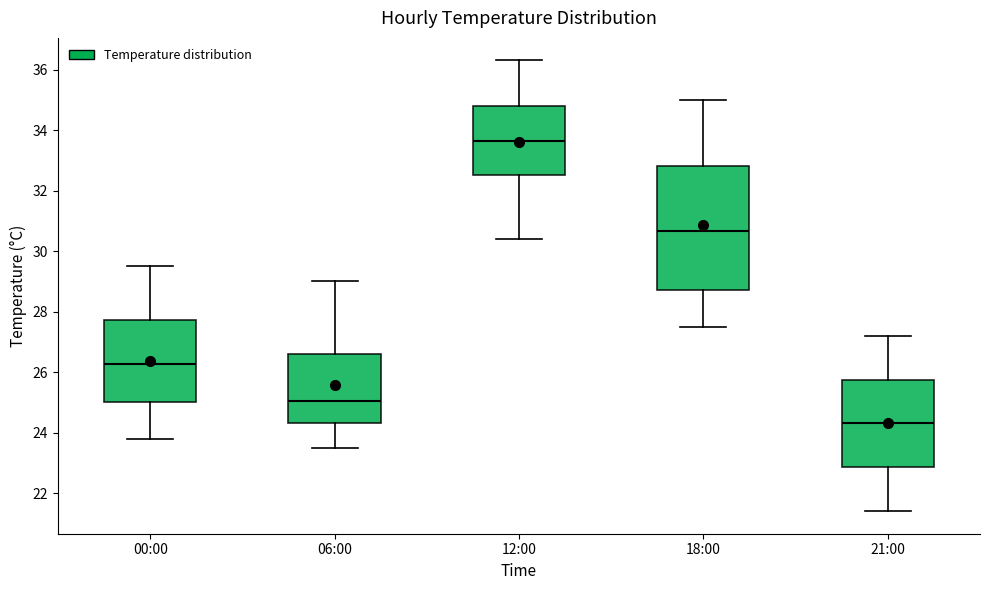

Reading left to right, transcribe this box plot: for each box, give where its median line is, the range the box spans, and where its two whiskers end, as read against the y-axis. The values are not printed on the chart, so give them approximately, as read against the axis.

00:00: median 26.2, box 25.0 to 27.8, whiskers 23.8 to 29.6
06:00: median 25.0, box 24.4 to 26.6, whiskers 23.6 to 29.0
12:00: median 33.6, box 32.6 to 34.8, whiskers 30.4 to 36.4
18:00: median 30.6, box 28.8 to 32.8, whiskers 27.6 to 35.0
21:00: median 24.4, box 22.8 to 25.8, whiskers 21.4 to 27.2